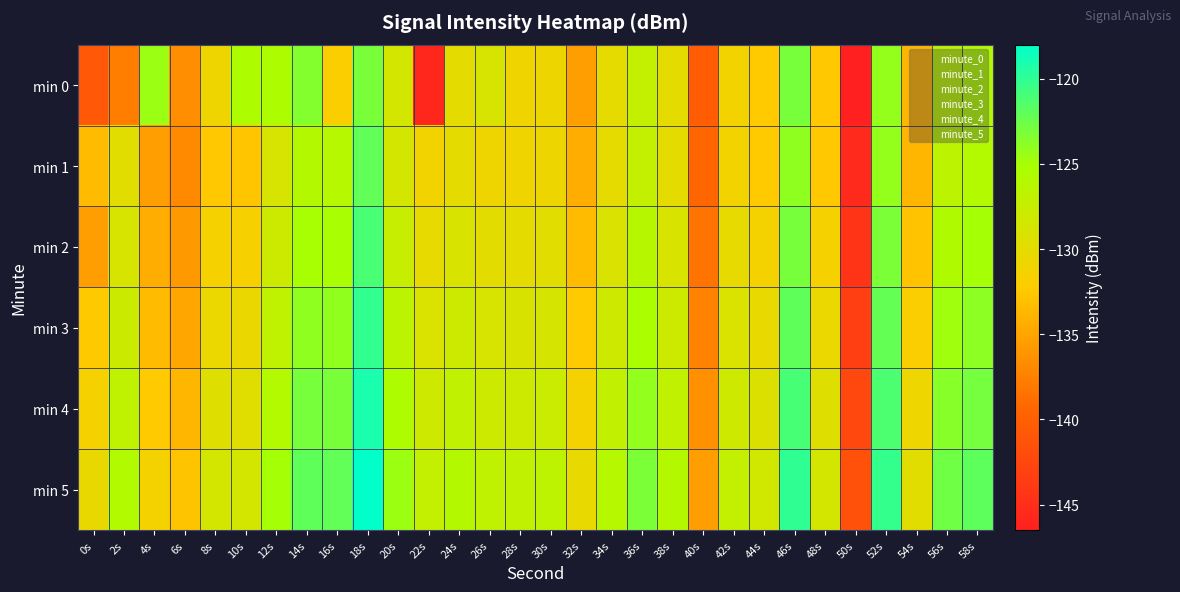

How many distinct data groups are displayed?

6